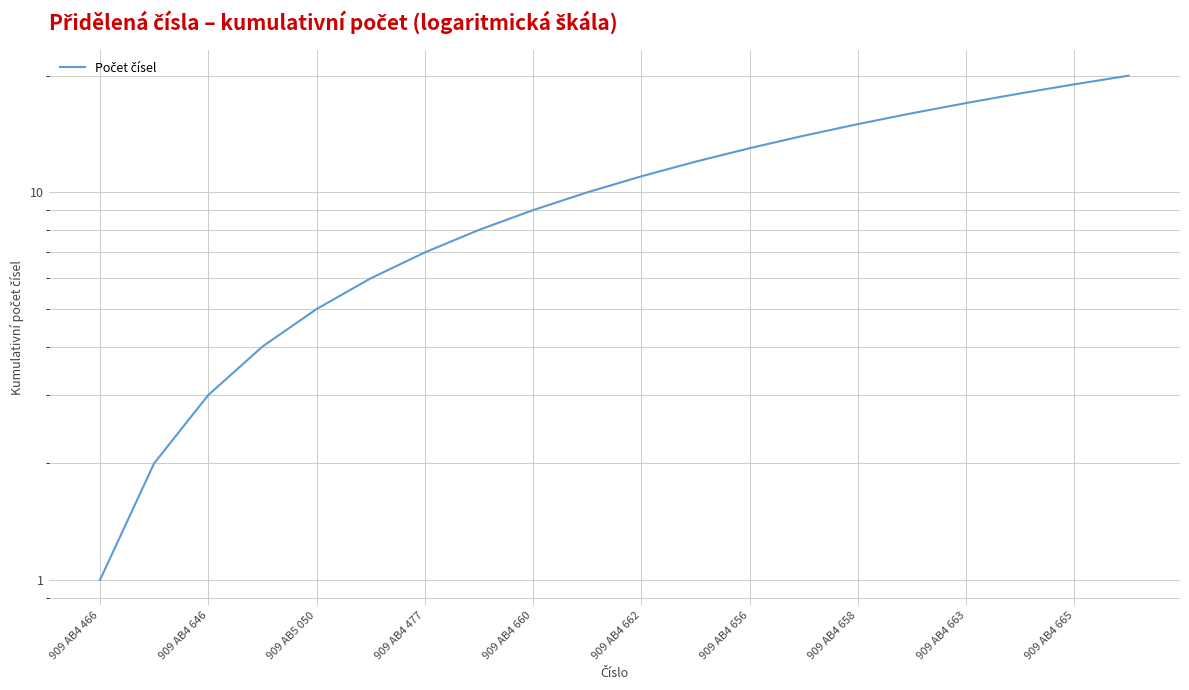

Is it true that the value at 15 is 27?

False